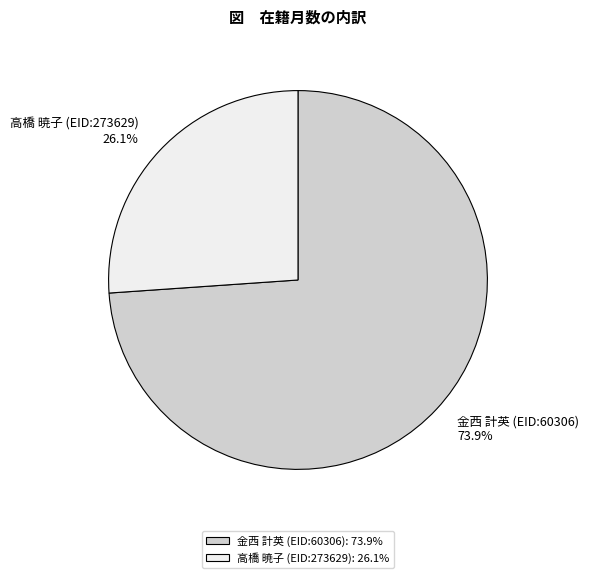

The 高橋 暁子 (EID:273629) slice represents 26% of the pie. True or false?

True